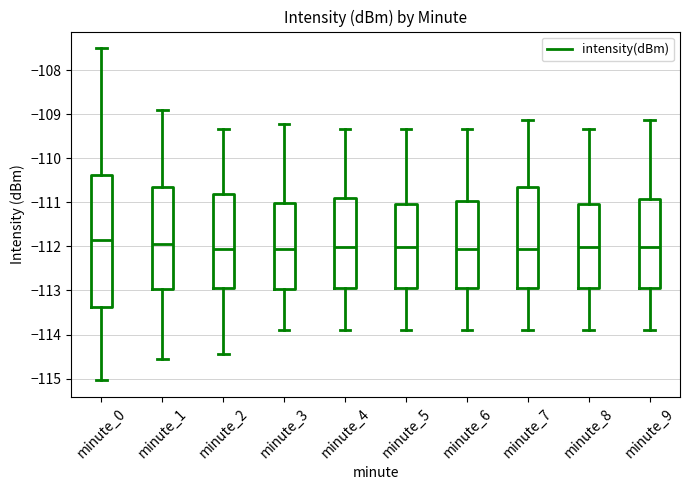

Where does the median line of the box for minute_9 sit on the y-axis? The values are not printed on the chart, so give them approximately, as read against the axis.

-112.0